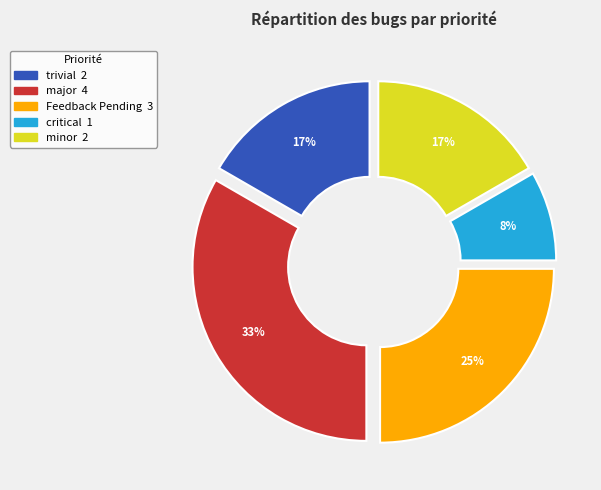

Which has a higher value, Feedback Pending or critical?

Feedback Pending